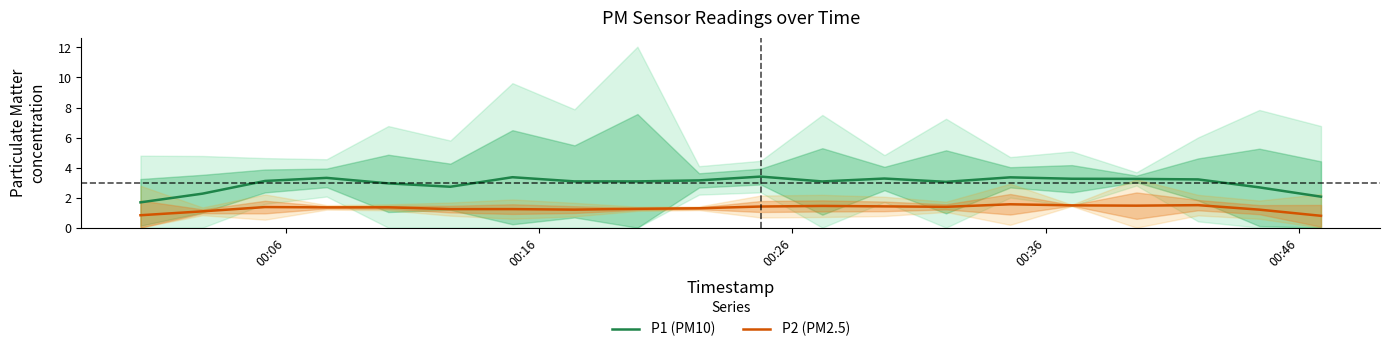

True or false: P1 (PM10) has more than 0 points higher than both neighbors.

True